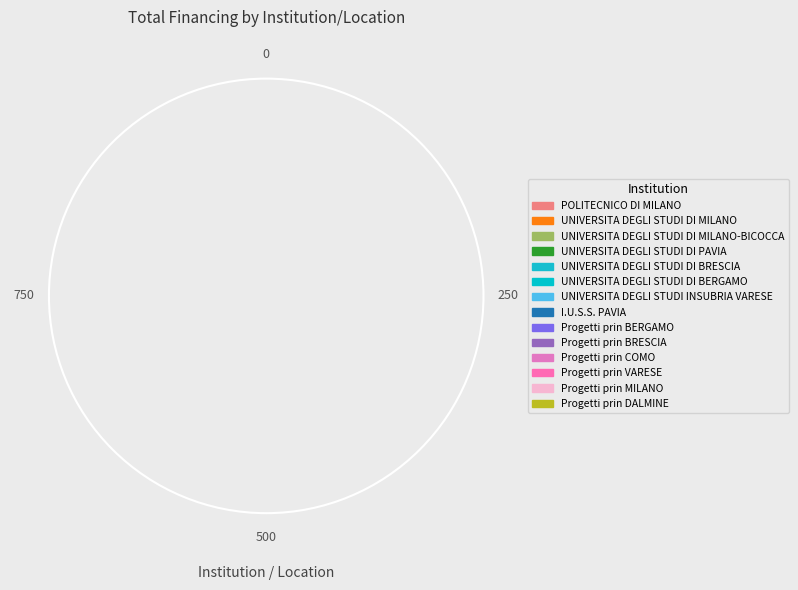

How many segments does this pie chart have?

14